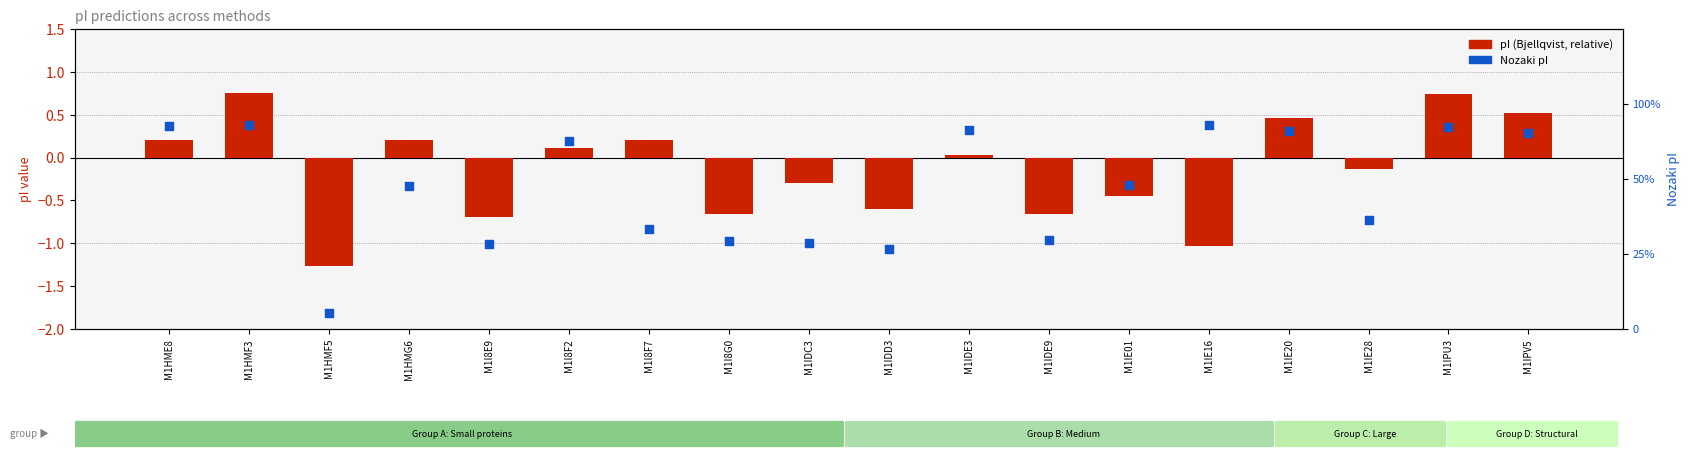

Is the value of pI (Bjellqvist, relative) at M1IPU3 greater than the value of Nozaki pI at M1HME8?

No